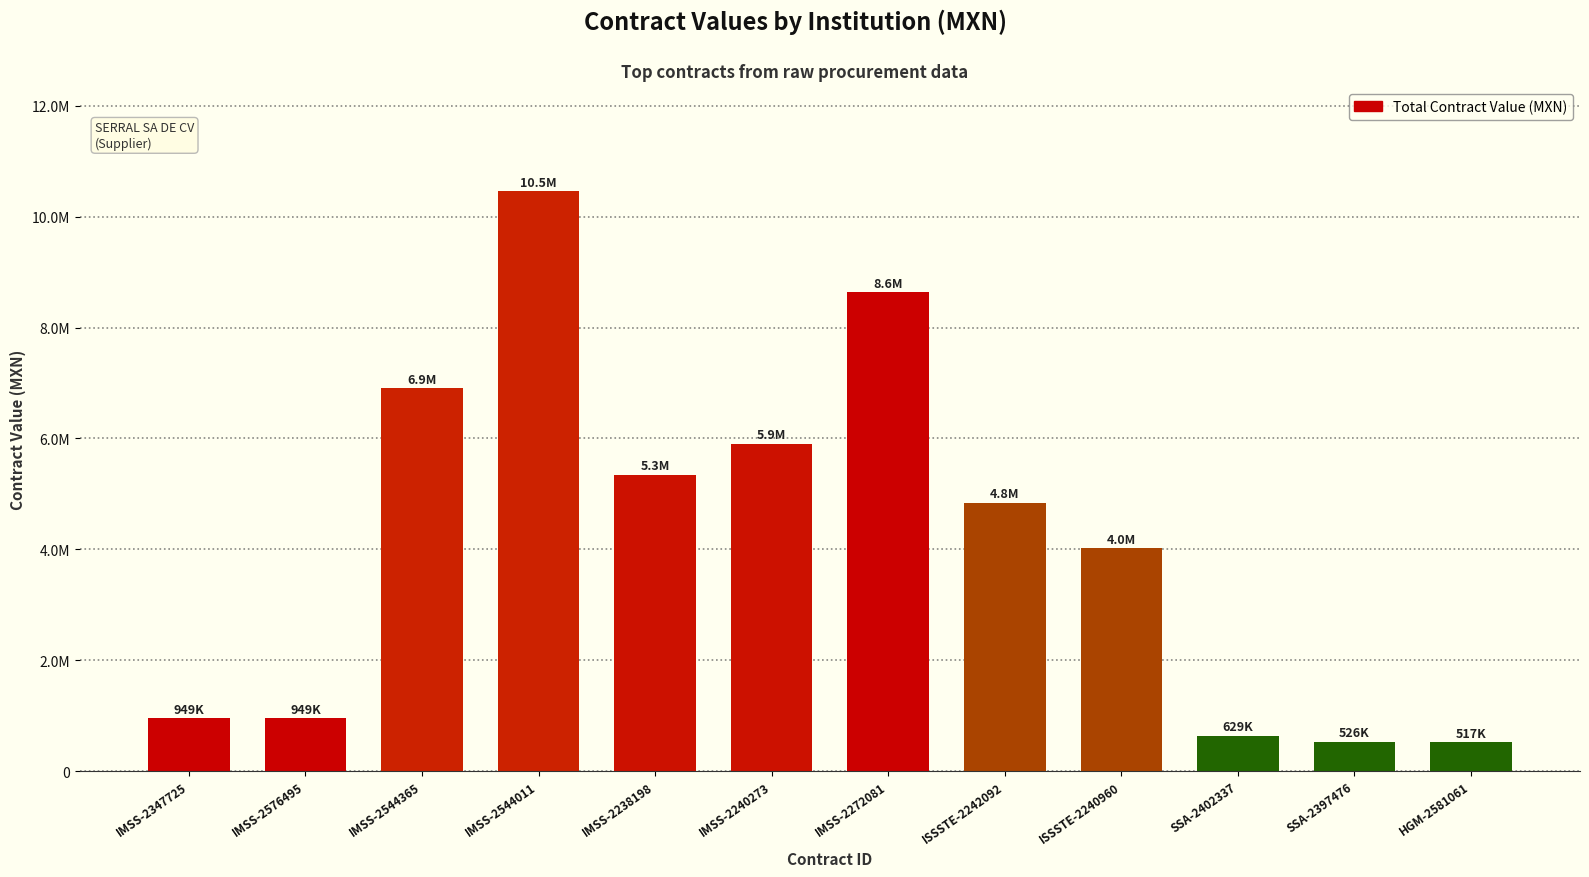

What is the value of the 9th bar from the left?

4018500.0